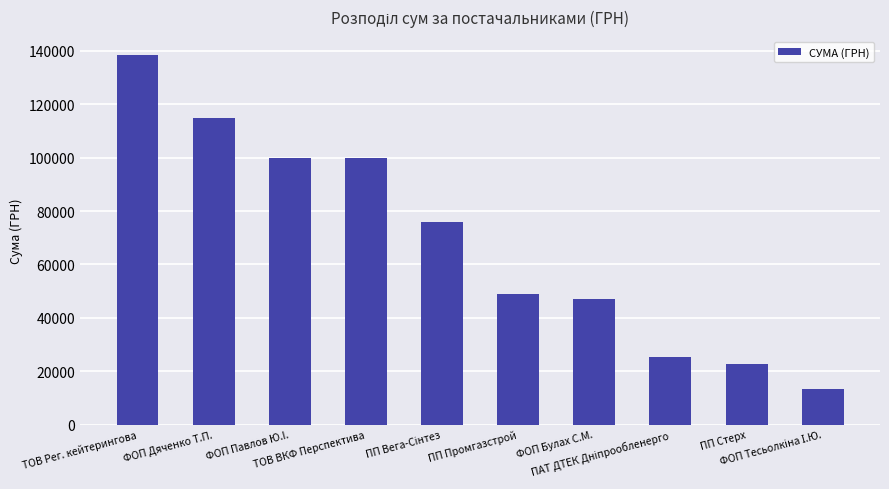

How many series are shown in this chart?

1